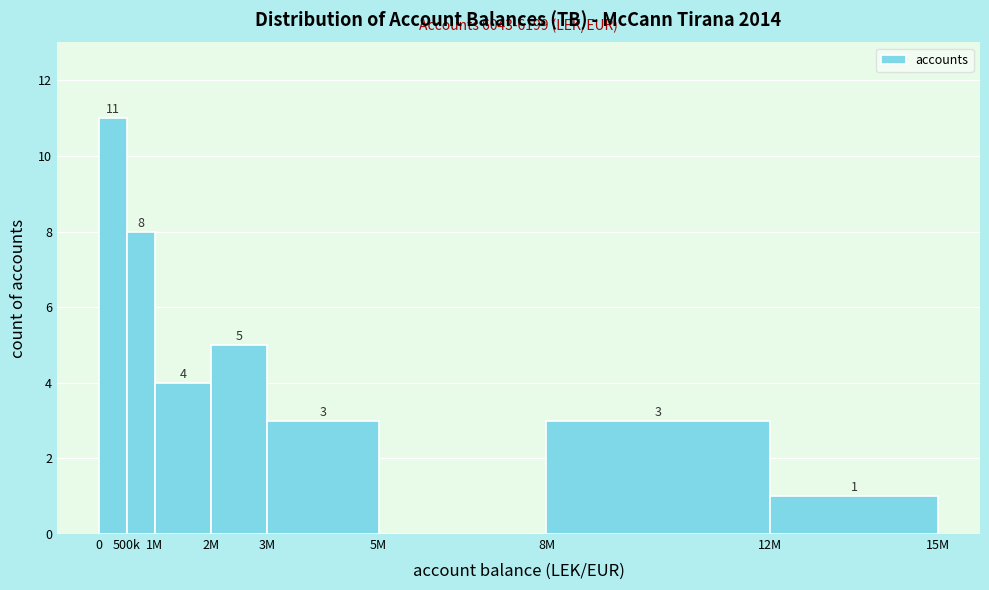

Reading left to right, extract all data points from this chart.

0=11	500k=8	1M=4	2M=5	3M=3	5M=0	8M=3	12M=1